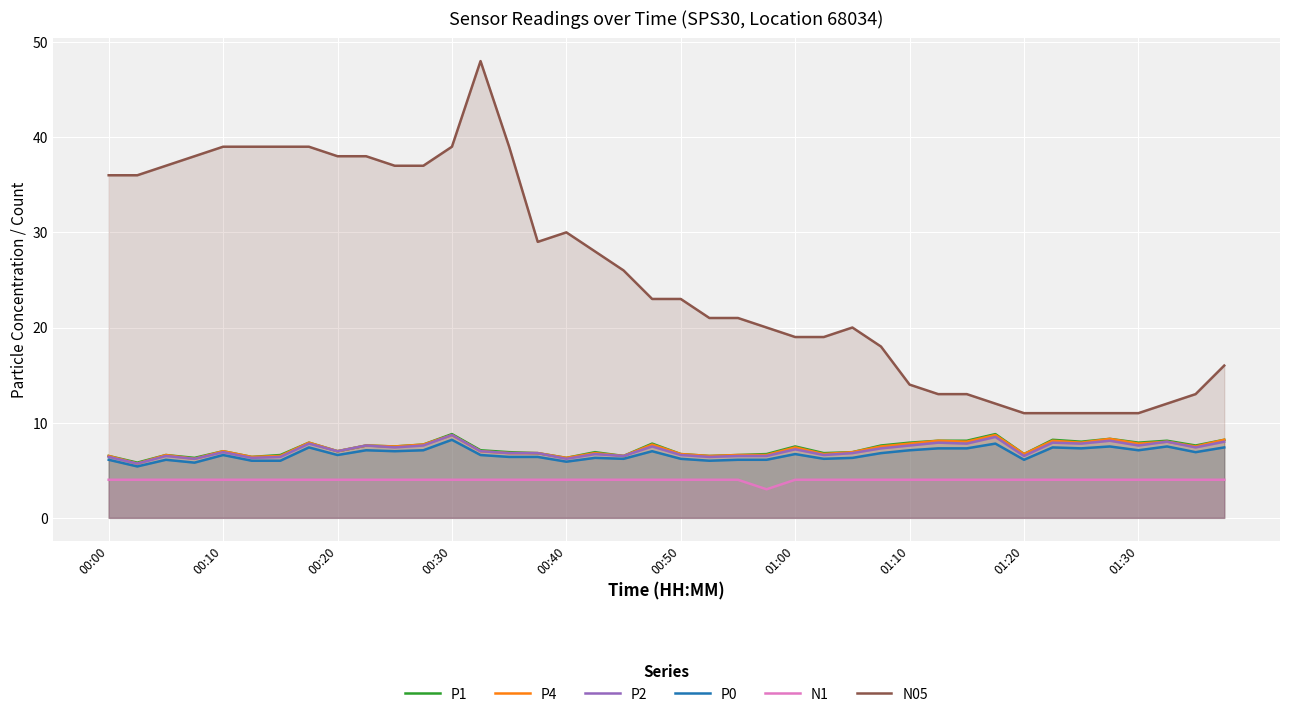

In P2, how many points are higher than both neighbors (excluding endpoints)?

13